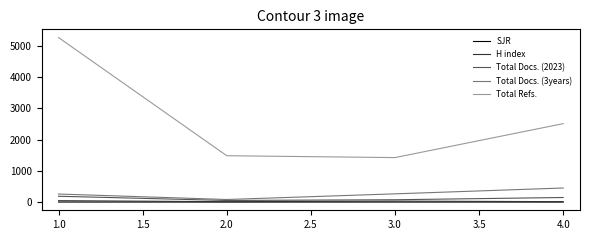

True or false: Total Refs. and H index intersect in this chart.

False